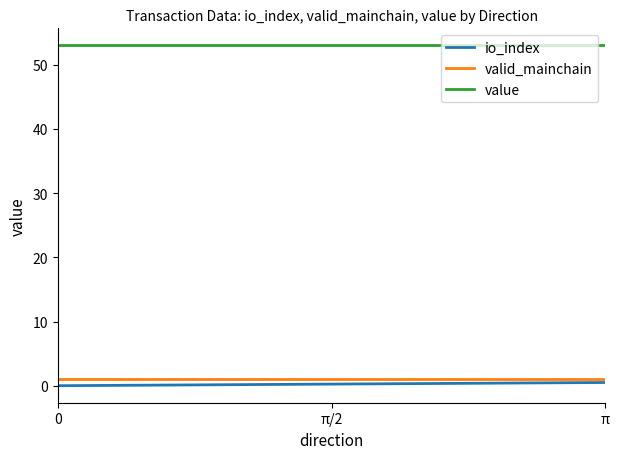

What are all the series names shown in the legend?

io_index, valid_mainchain, value